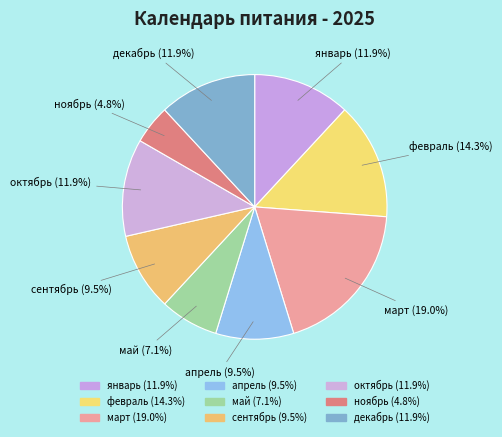

Combined, what portion of the pie is январь and февраль?

26.2%